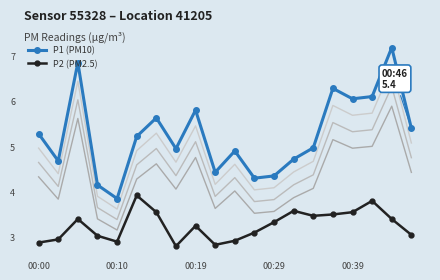

How many values in the P2 (PM2.5) series are below 3?

6